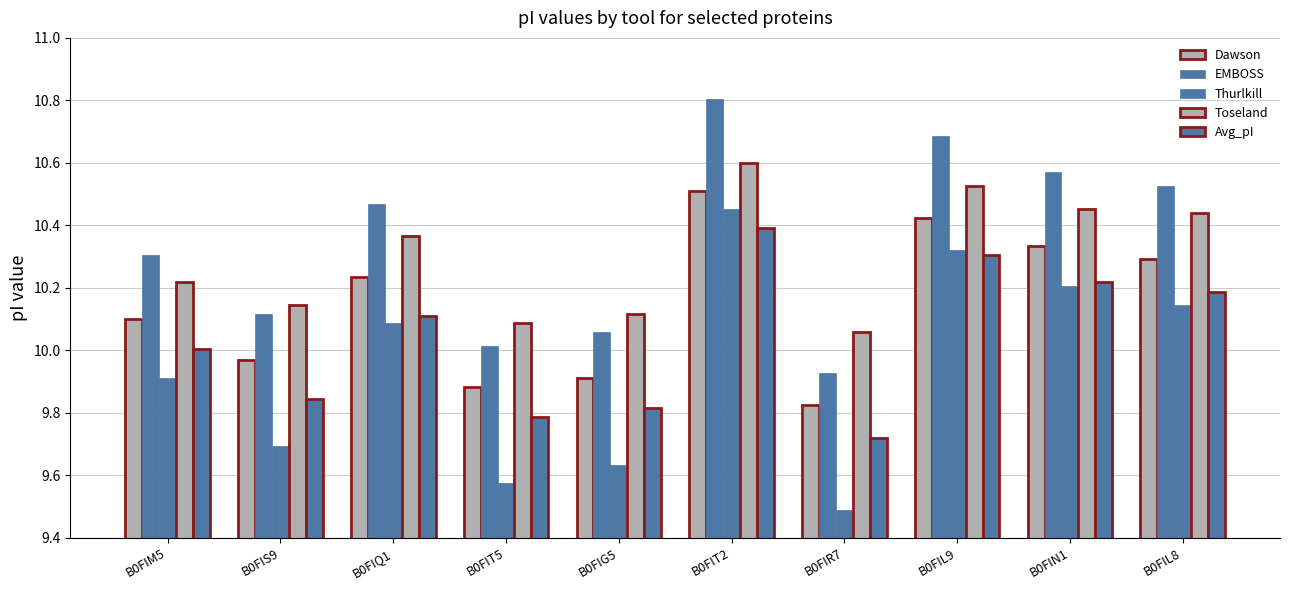

Does the chart contain any negative values?

No